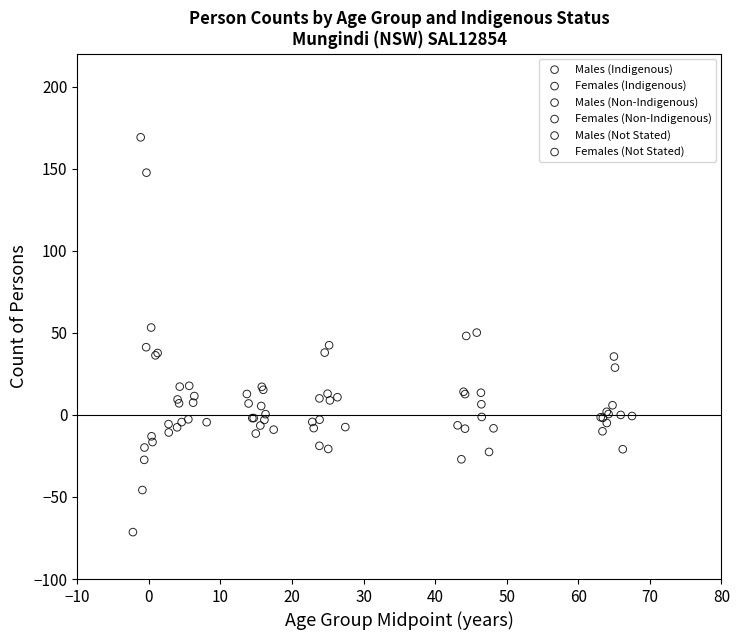

Which series reaches the maximum Y coordinate?

Females (Non-Indigenous)